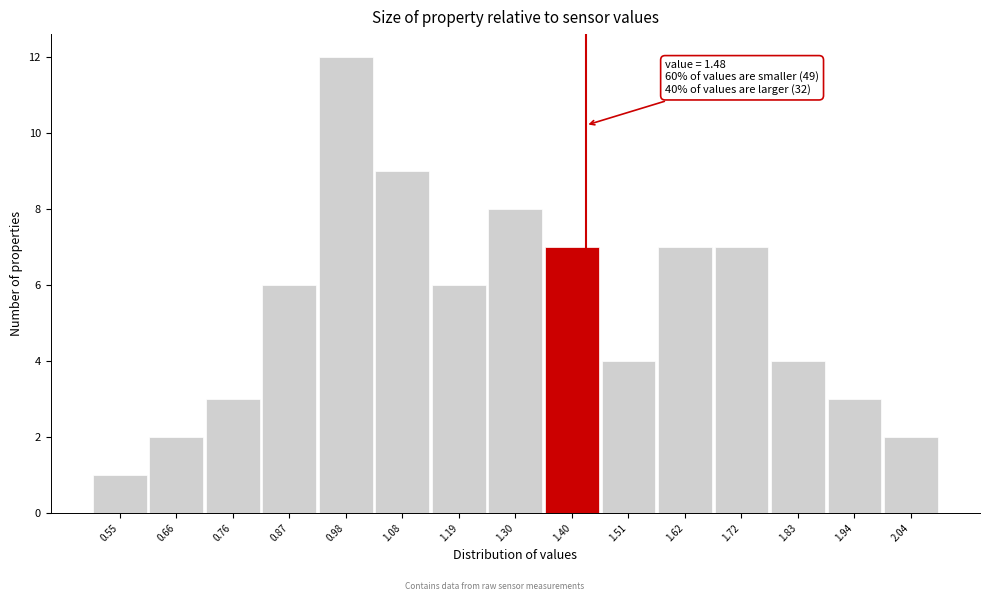

Reading left to right, extract all data points from this chart.

0.55=1	0.66=2	0.76=3	0.87=6	0.98=12	1.08=9	1.19=6	1.30=8	1.40=7	1.51=4	1.62=7	1.72=7	1.83=4	1.94=3	2.04=2